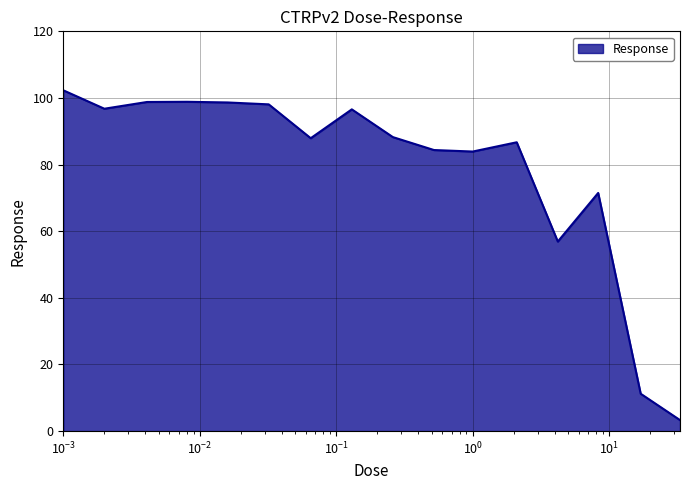

True or false: the data has more than 0 interior local peaks.

True